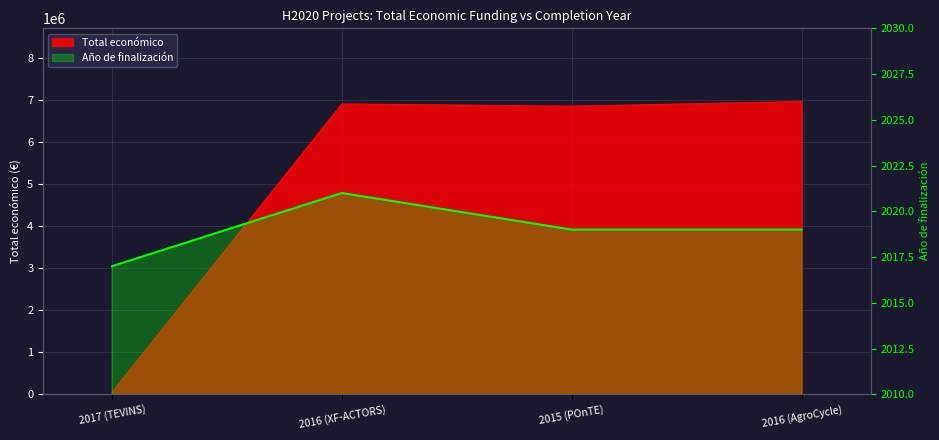

What are all the series names shown in the legend?

Total económico, Año de finalización